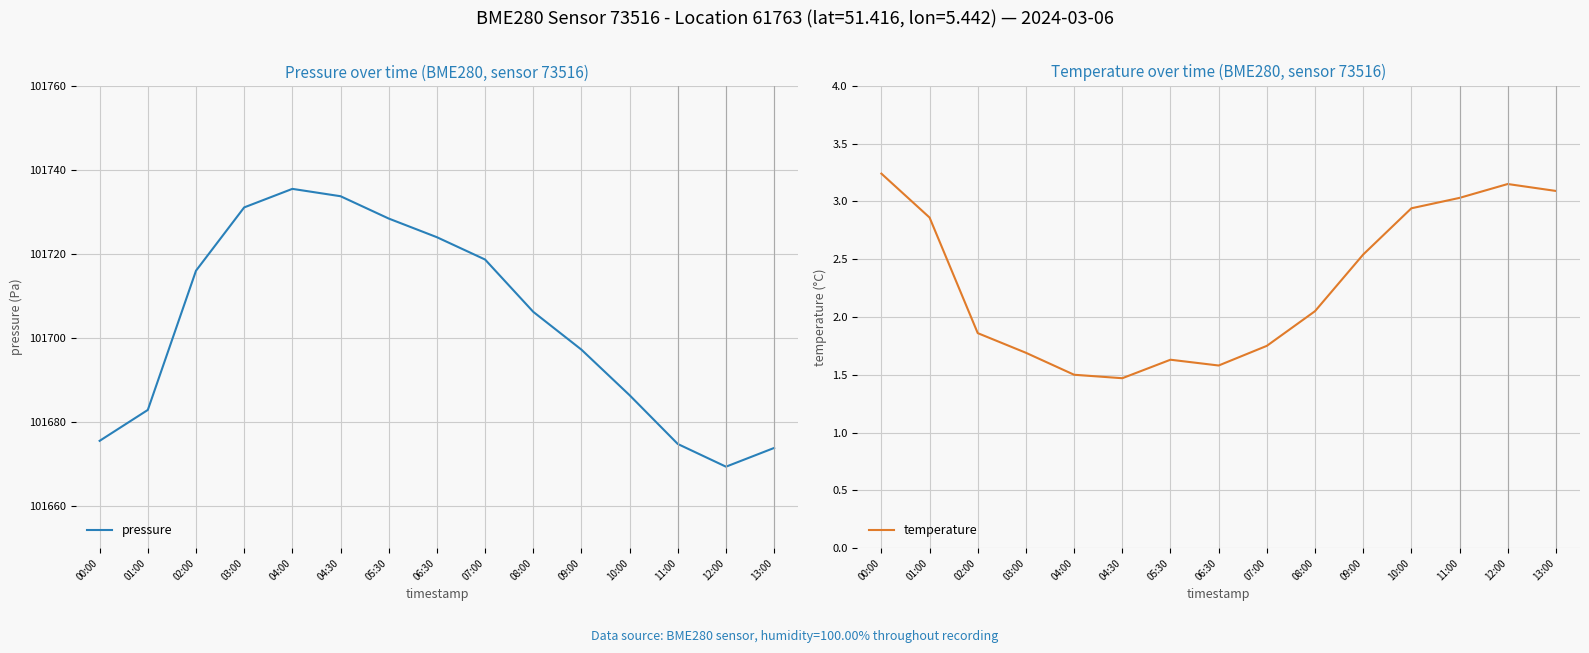

At how many categories does at least one series exceed 21135?

15